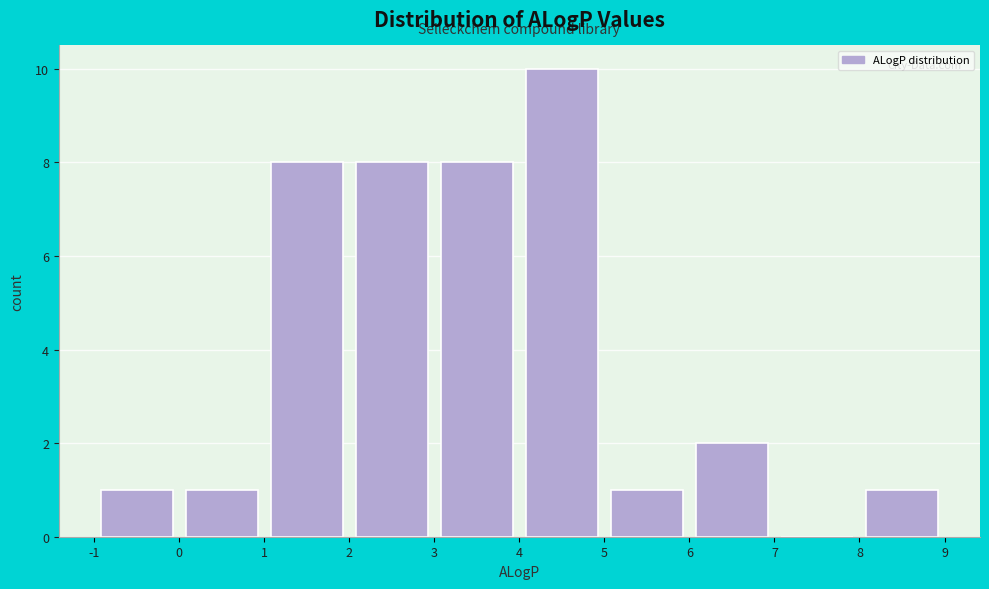

Reading left to right, list every bar in this chart as the range it spans on the x-axis followed by its height. The values are not printed on the chart, so give them approximately, as read against the axis.

-1 to 0: 1
0 to 1: 1
1 to 2: 8
2 to 3: 8
3 to 4: 8
4 to 5: 10
5 to 6: 1
6 to 7: 2
7 to 8: 0
8 to 9: 1